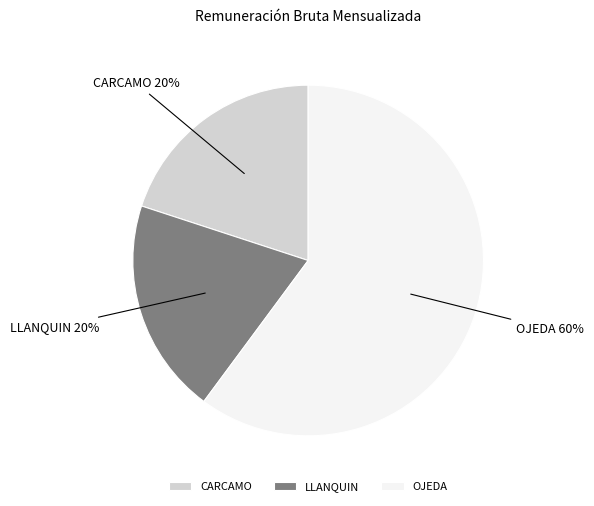

Which slice is the largest?

OJEDA